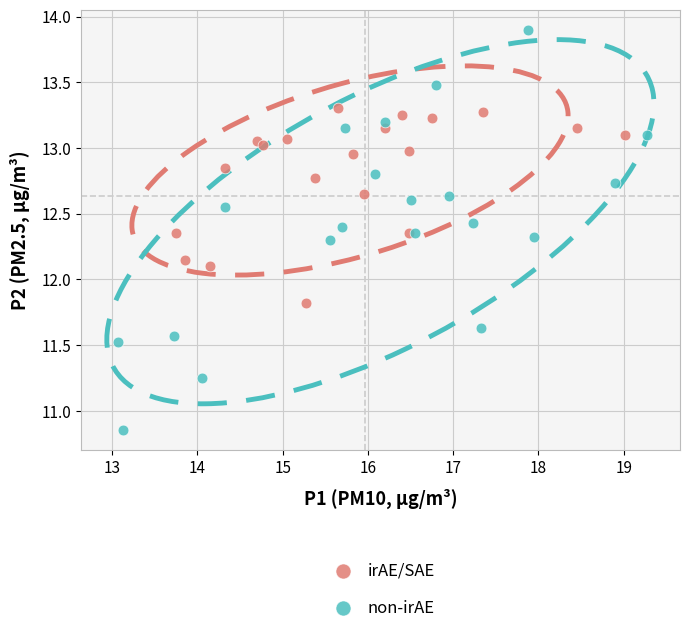

Which series reaches the minimum Y coordinate?

non-irAE